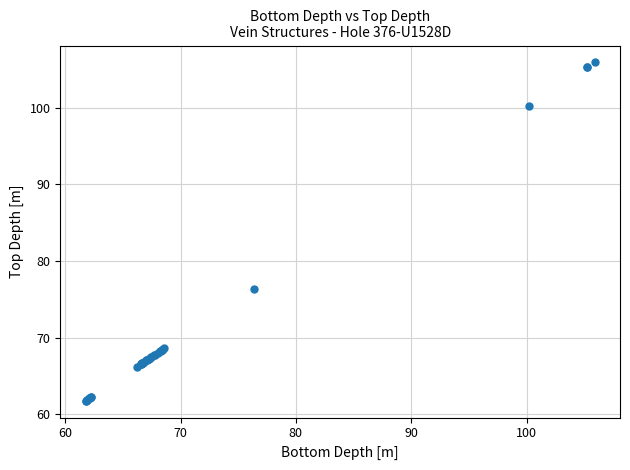

What Y value in the scatter plot is closest to 83?

76.4